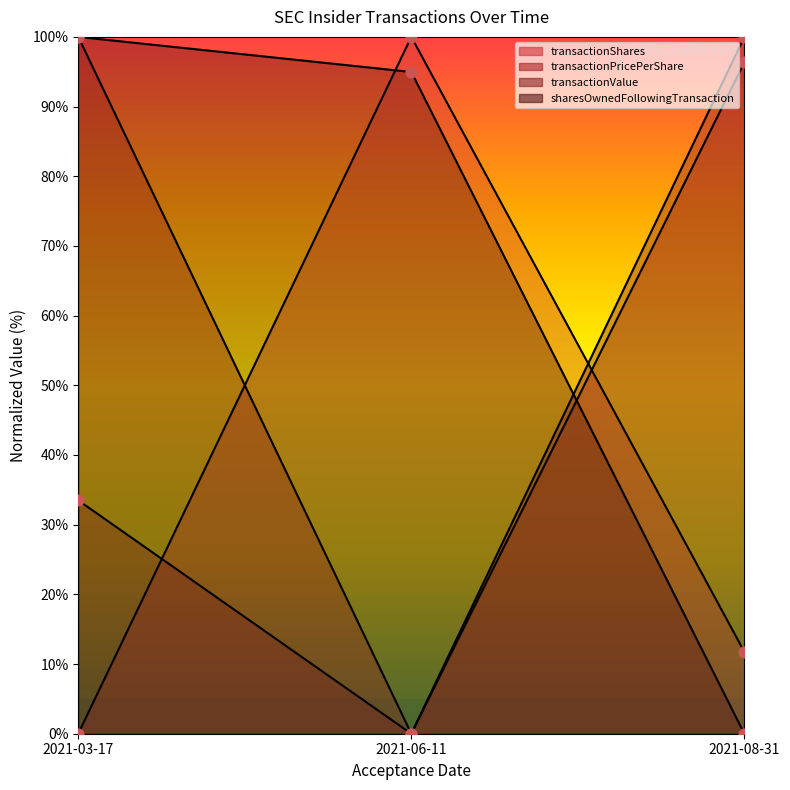

Which series reaches the minimum Y coordinate?

transactionShares